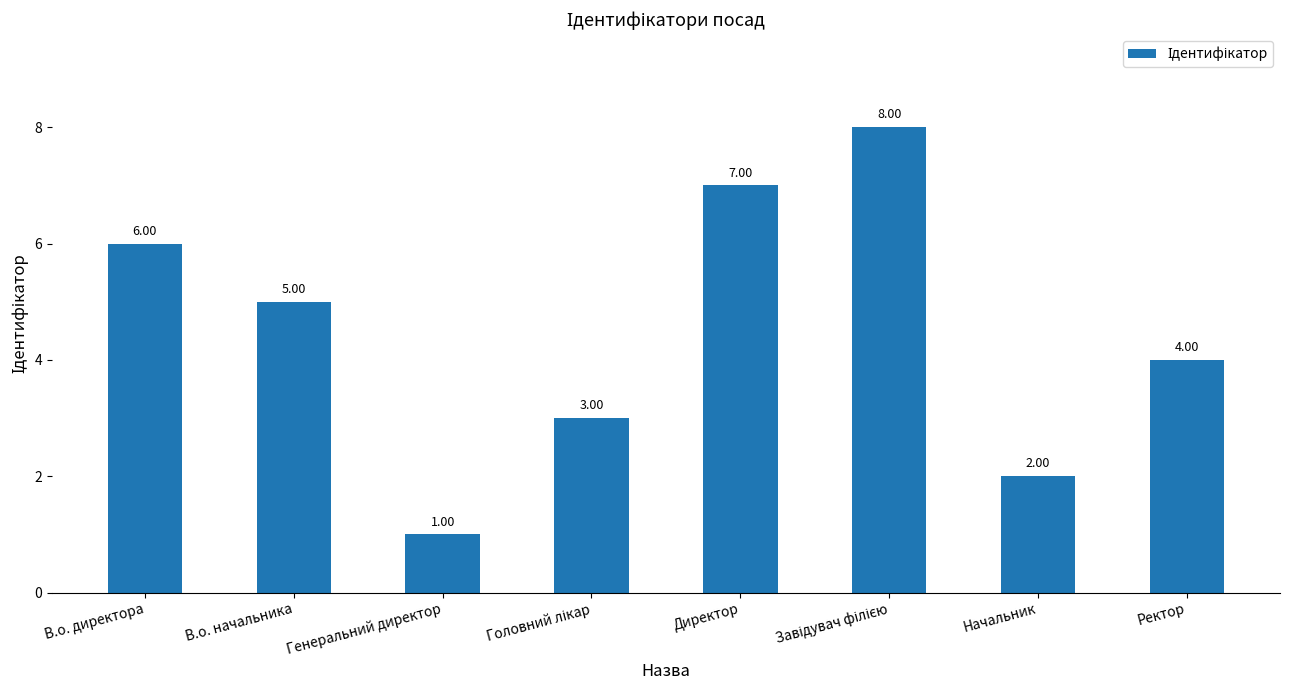

What is the change in value from В.о. директора to Начальник?

-4